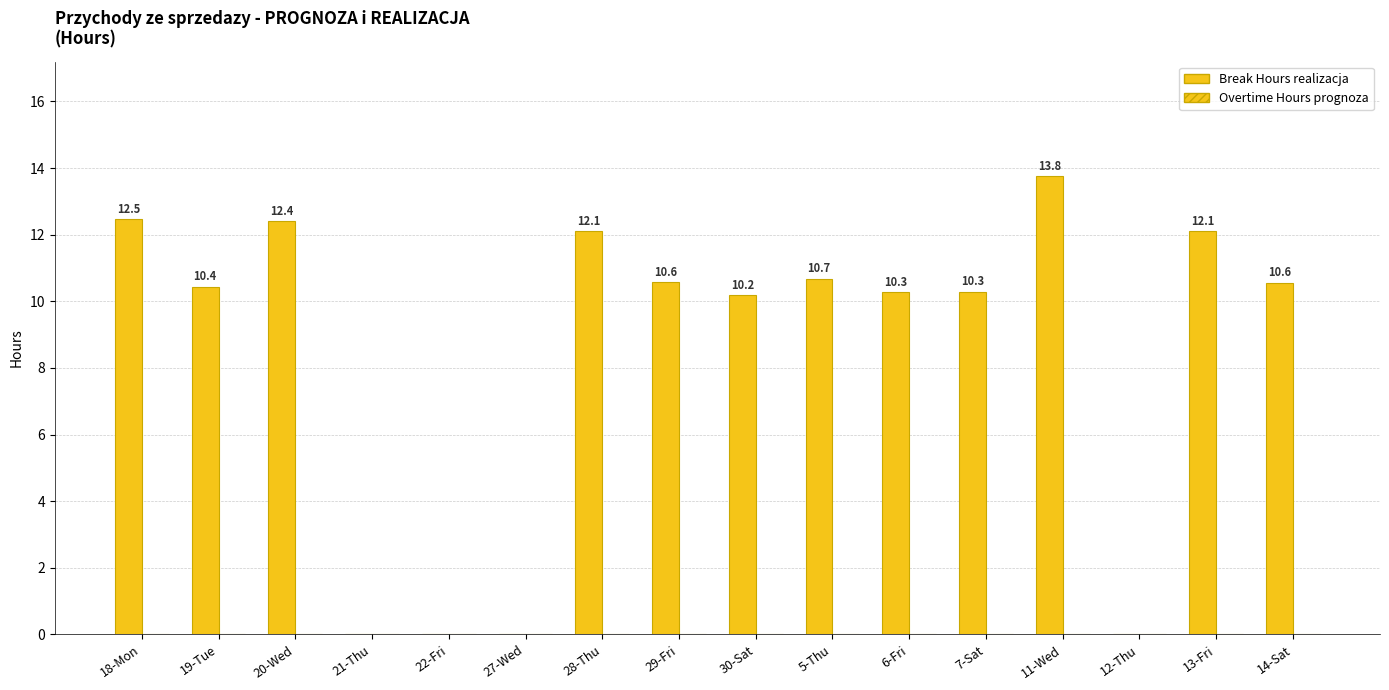

What is the label of the 14th bar from the right?

20-Wed